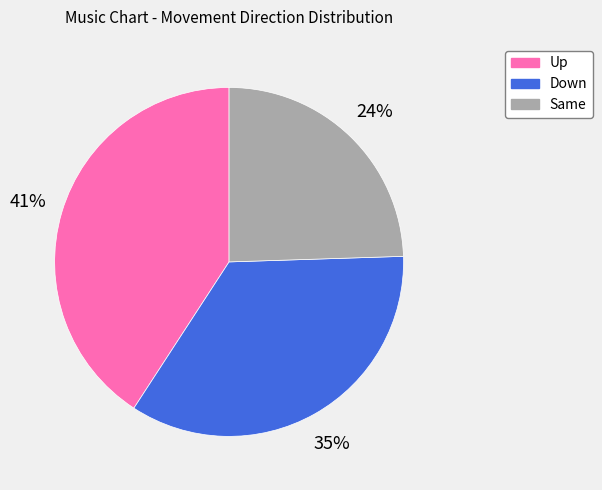

Do Same and Up together represent more than half of the pie?

Yes